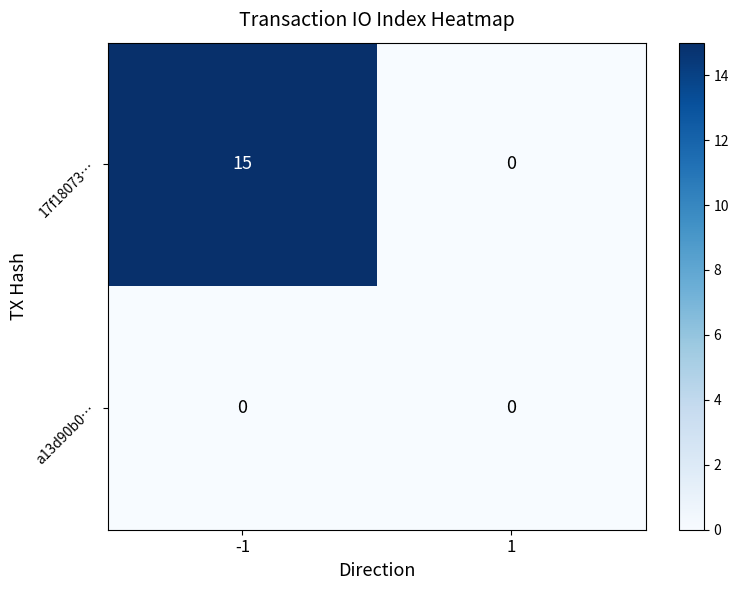

Which series has the largest range (max minus min)?

17f18073…